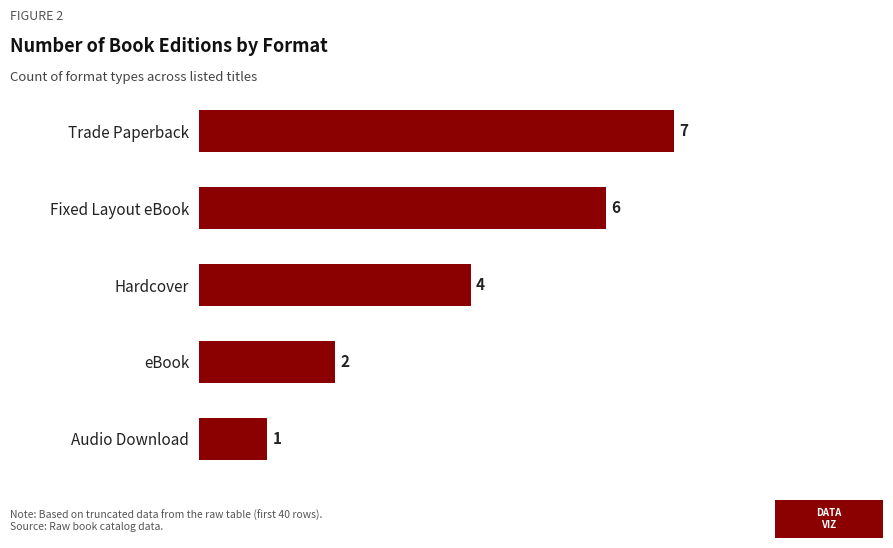

Reading top to bottom, list all the values displayed in this chart.

Trade Paperback=7	Fixed Layout eBook=6	Hardcover=4	eBook=2	Audio Download=1